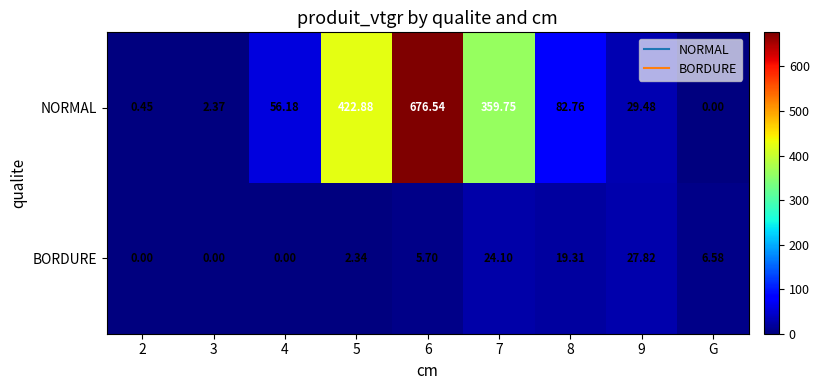

Is the value of BORDURE at 8 greater than the value of NORMAL at 3?

Yes